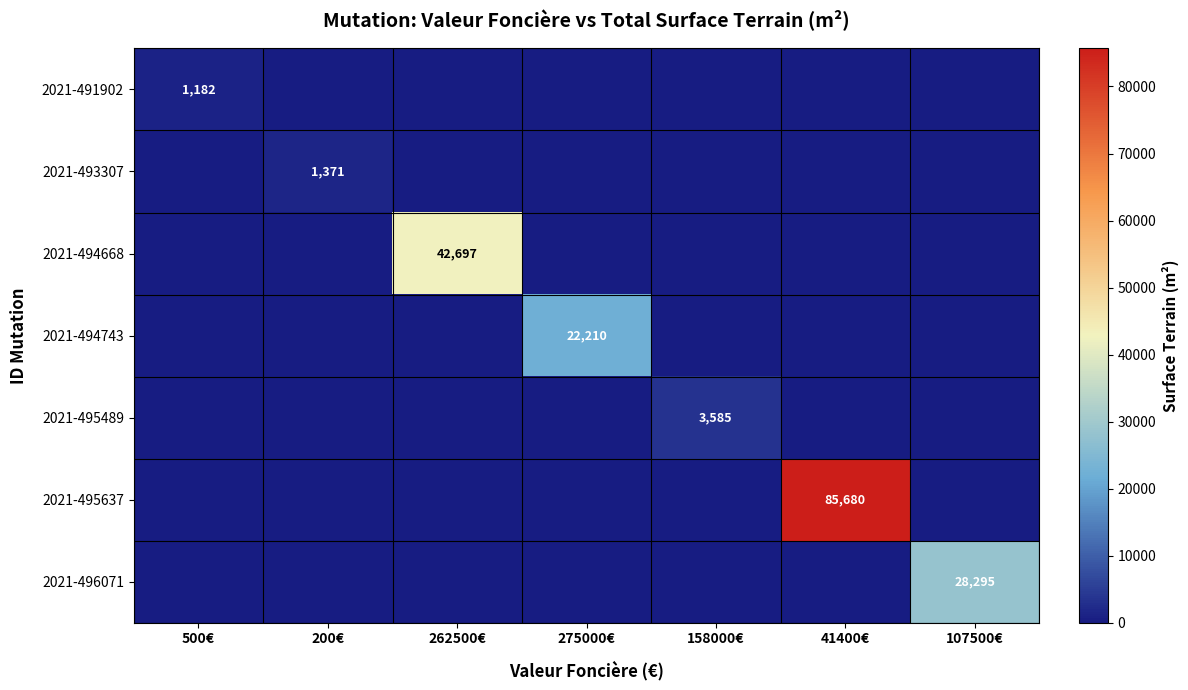

What is the total value across all series at 500€?

1182